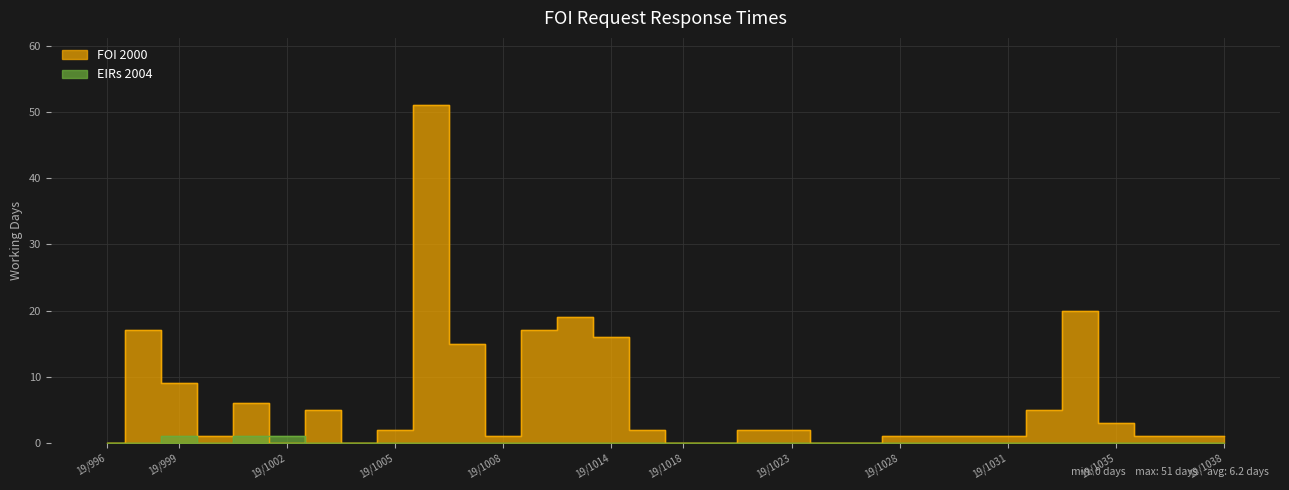

How many lines are shown in the chart?

2